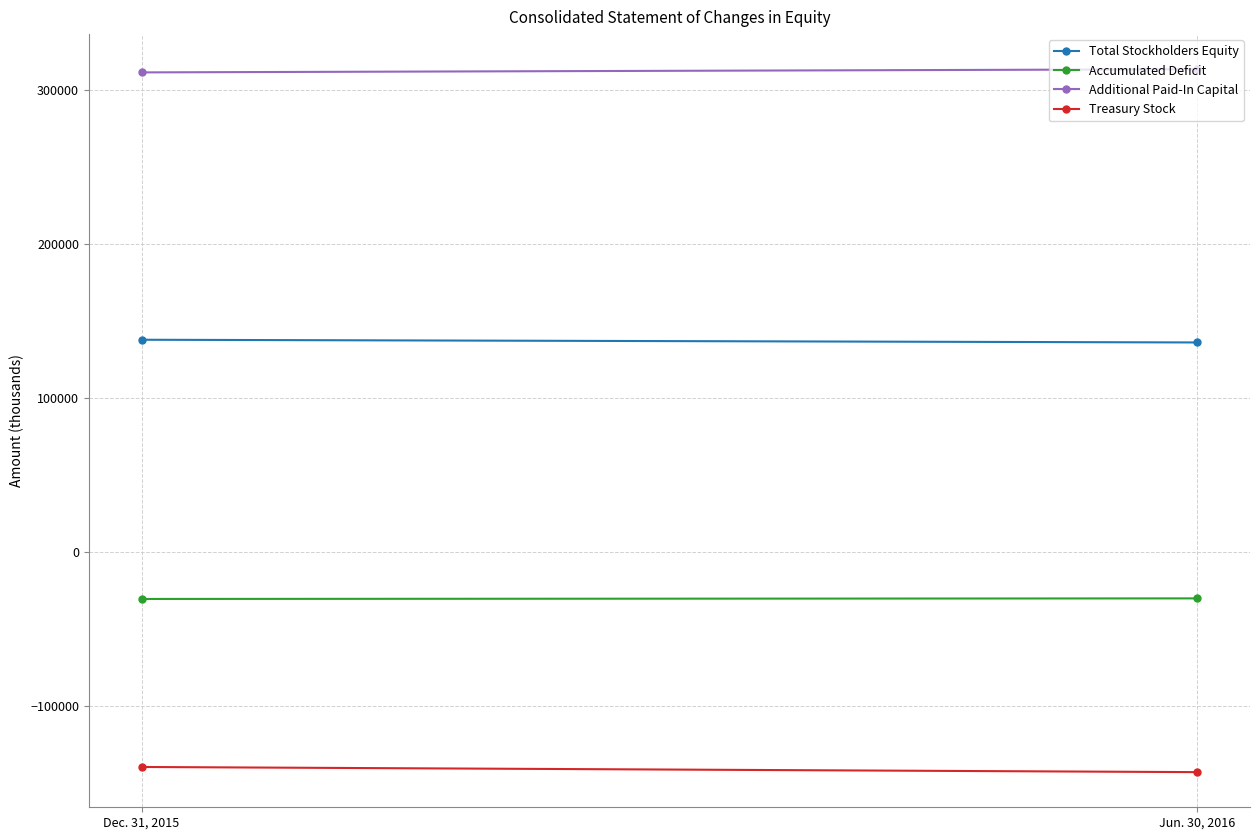

At which label is Treasury Stock closest to -141533?

Dec. 31, 2015